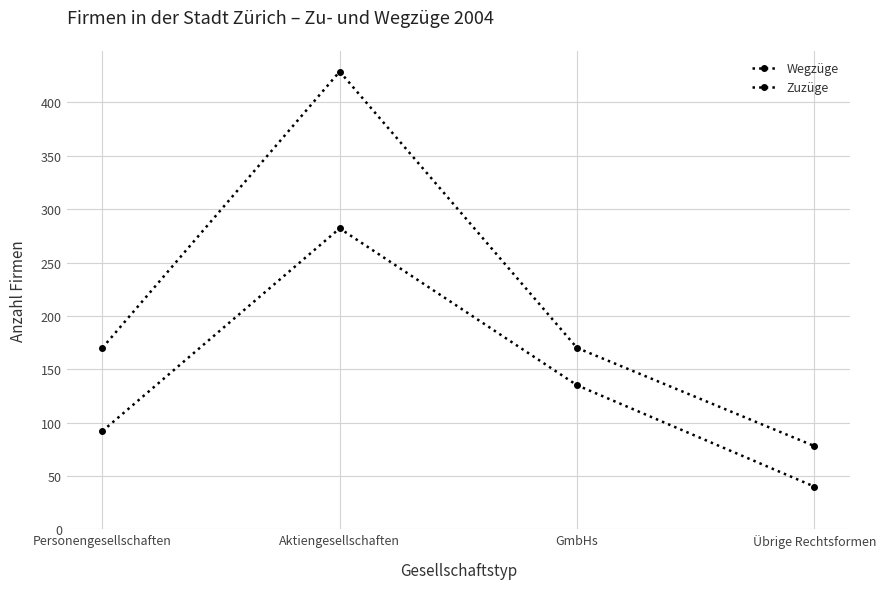

How many distinct data groups are displayed?

2